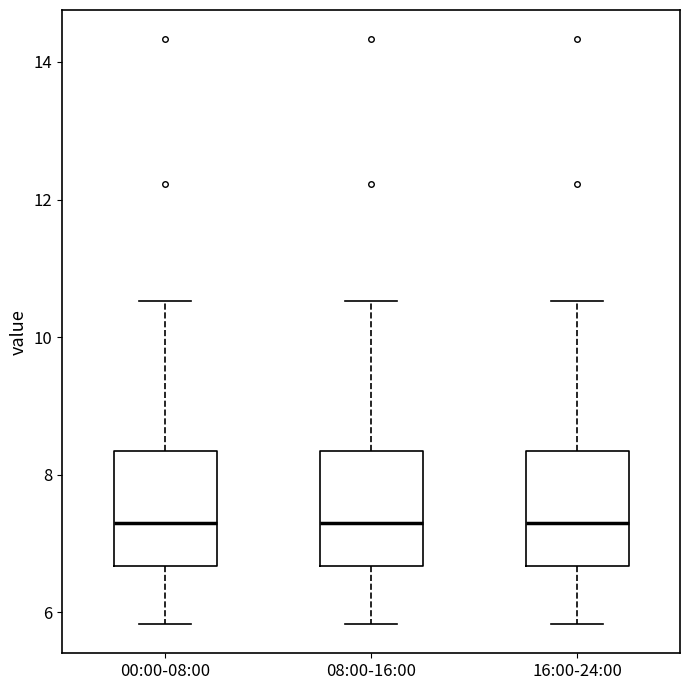

Reading left to right, read every box against the y-axis: the position of its median line, the range the box covers, and the ends of its whiskers. The values are not printed on the chart, so give them approximately, as read against the axis.

00:00-08:00: median 7.4, box 6.6 to 8.4, whiskers 5.8 to 10.6
08:00-16:00: median 7.4, box 6.6 to 8.4, whiskers 5.8 to 10.6
16:00-24:00: median 7.4, box 6.6 to 8.4, whiskers 5.8 to 10.6